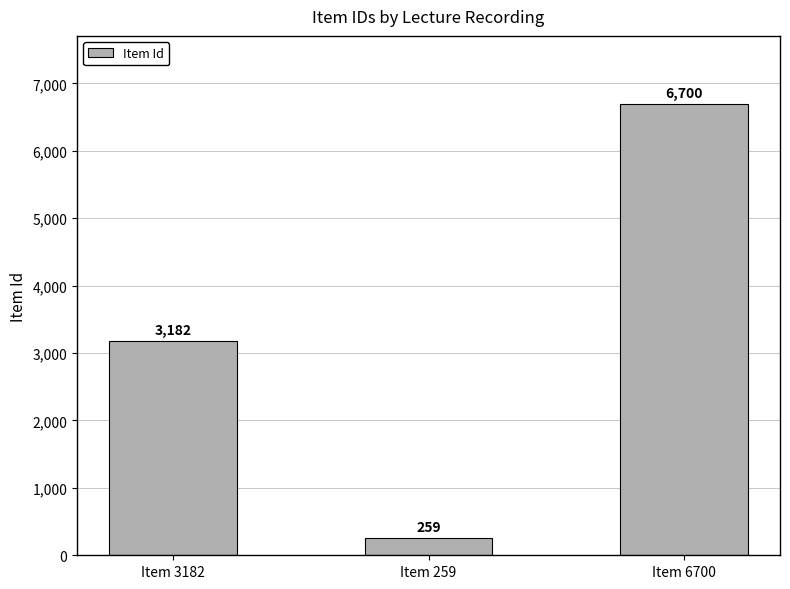

How many values are between 259 and 6700?

3